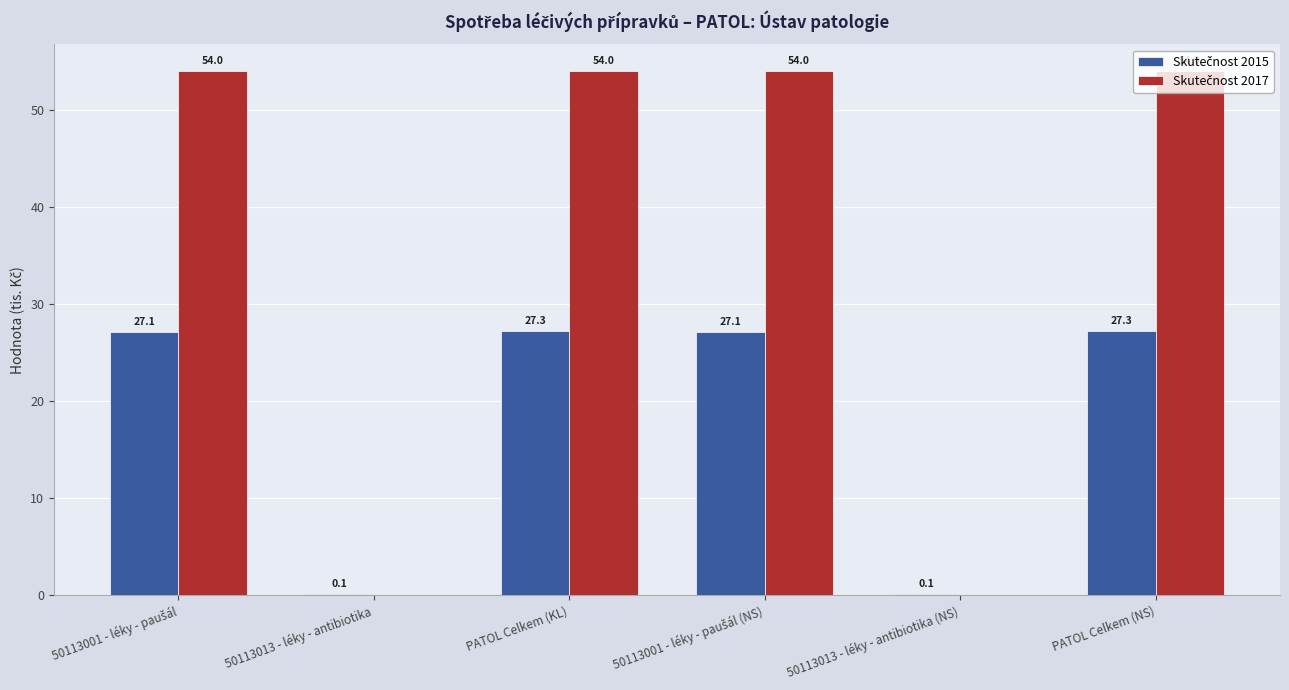

How many categories are shown in the chart?

6